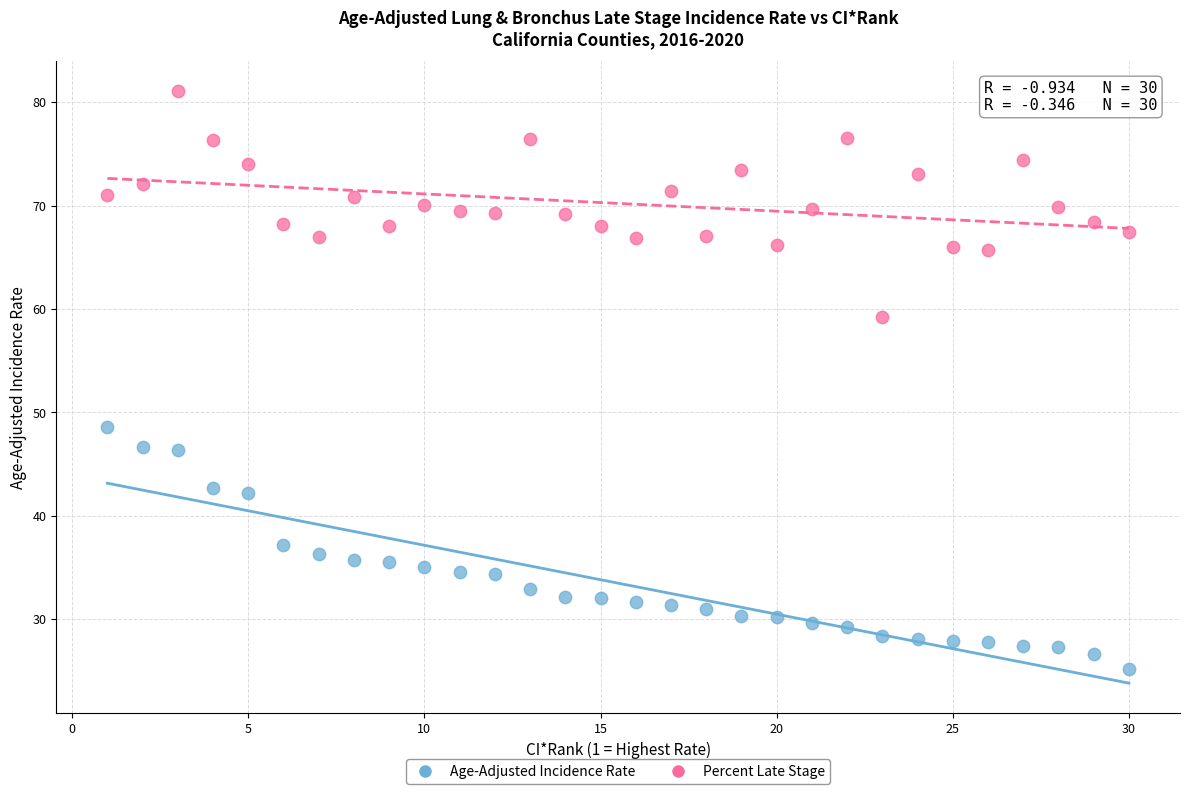

Across all data points, what is the range of X values (max minus min)?

29.0